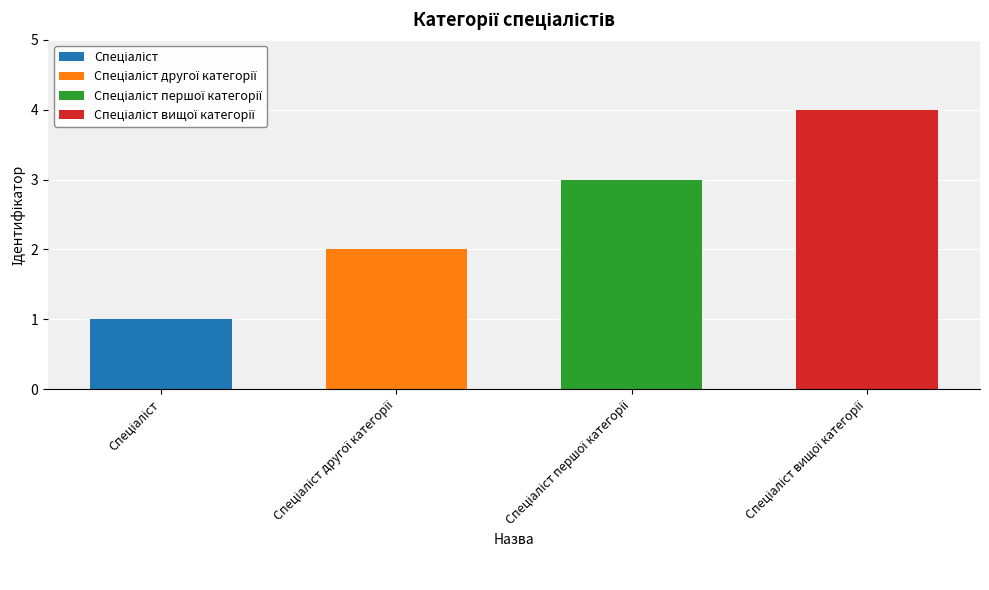

Between Спеціаліст другої категорії and Спеціаліст вищої категорії, which is larger?

Спеціаліст вищої категорії